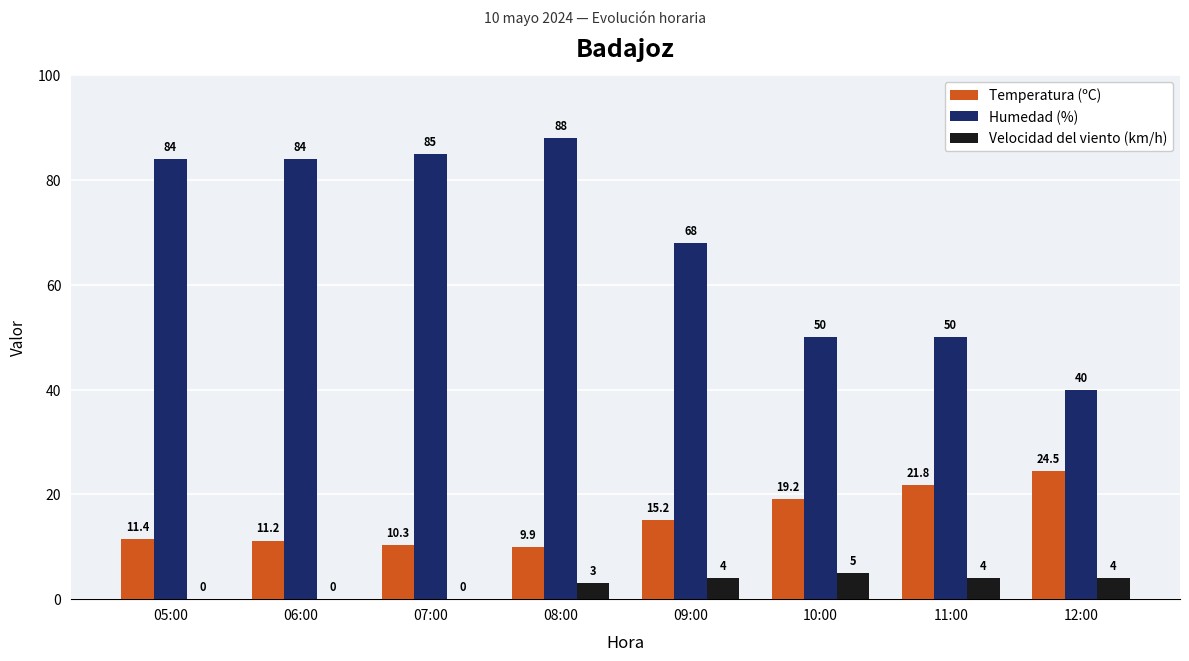

How many groups of bars are there?

8